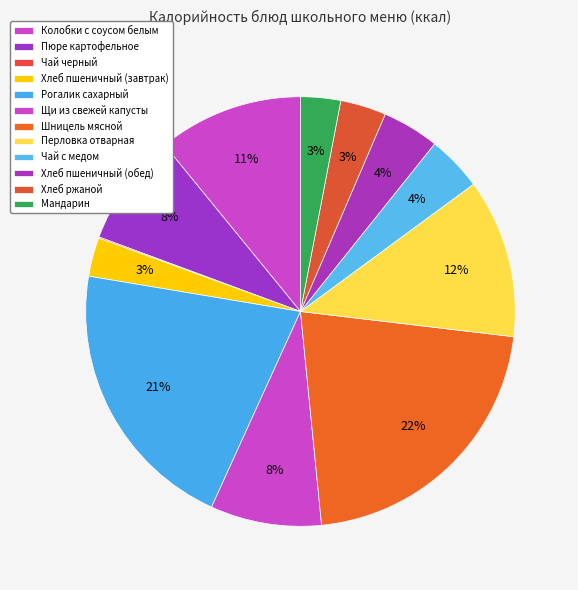

To the nearest percent, what portion does Шницель мясной represent?

22%